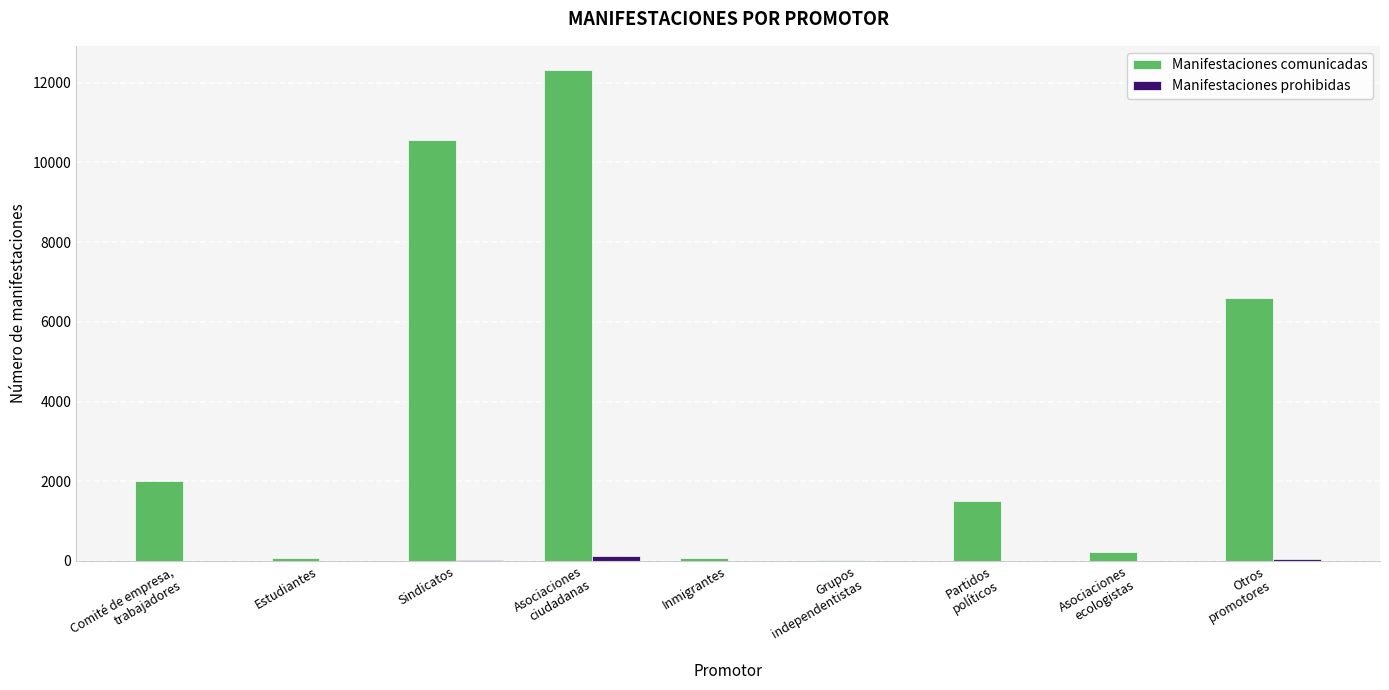

How many data points does each series have?

9